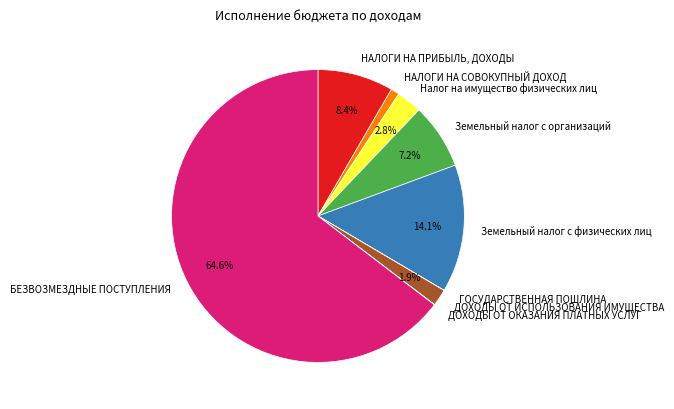

What is the largest slice in the pie chart?

БЕЗВОЗМЕЗДНЫЕ ПОСТУПЛЕНИЯ